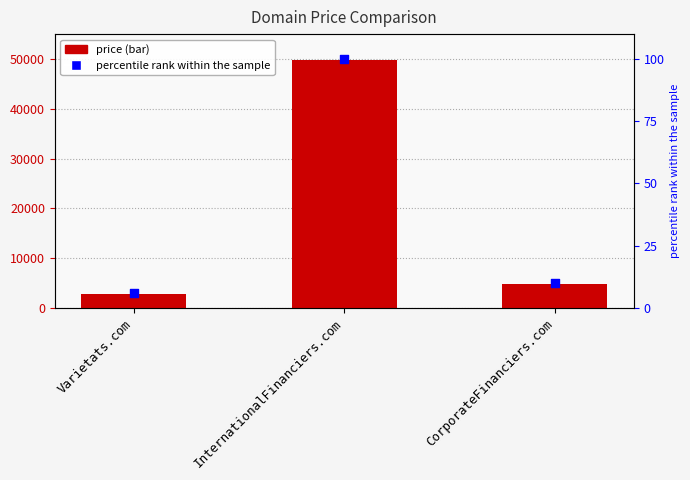

At how many categories does at least one series exceed 13403?

1